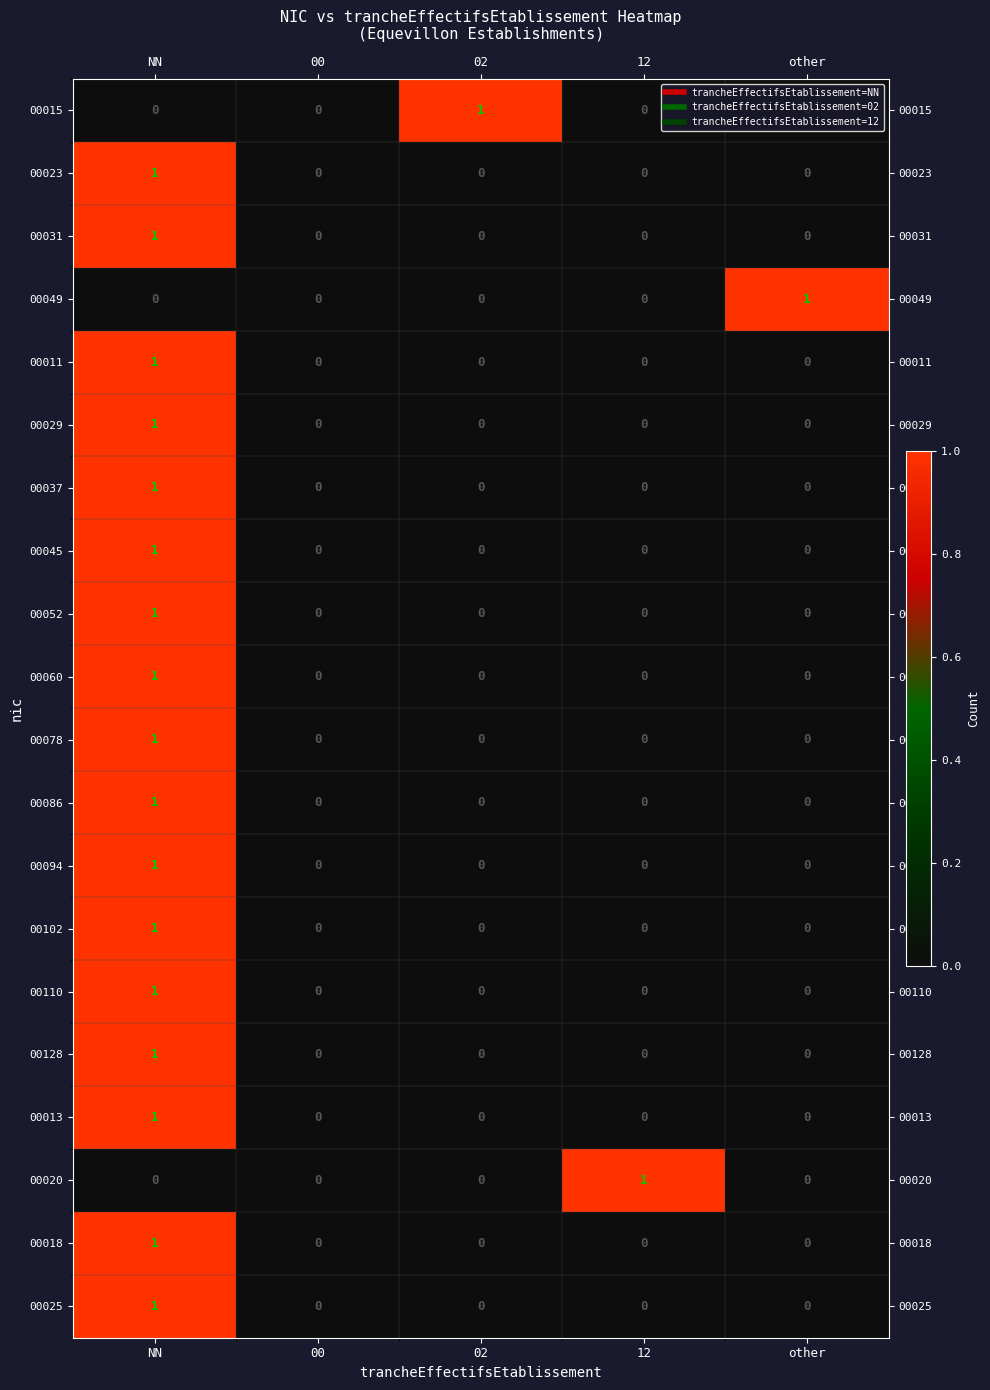

At which label does 00037 reach its peak?

NN